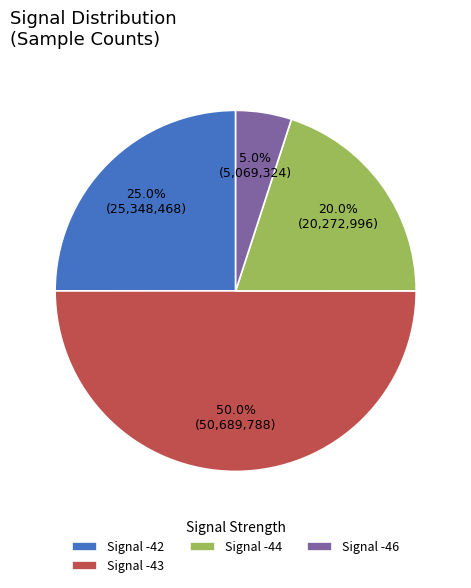

What portion of the pie excludes Signal -43?

50.0%